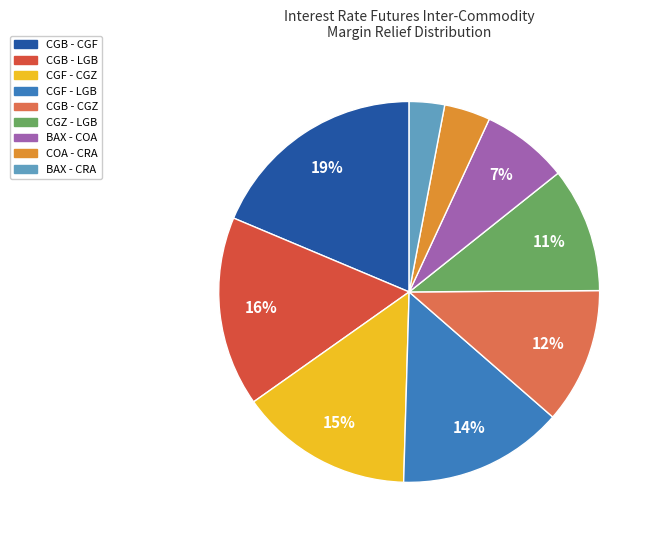

Is there a majority slice in this chart?

No